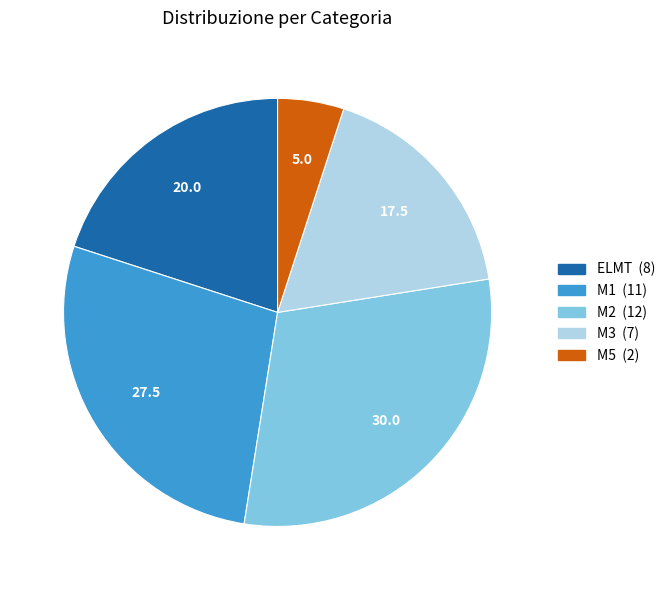

How many slices are in this pie chart?

5